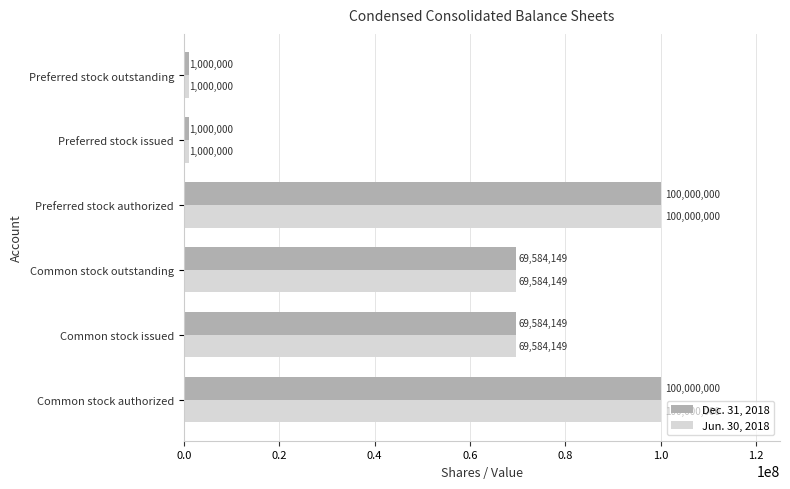

What is the total value across all series at Common stock authorized?

200000000